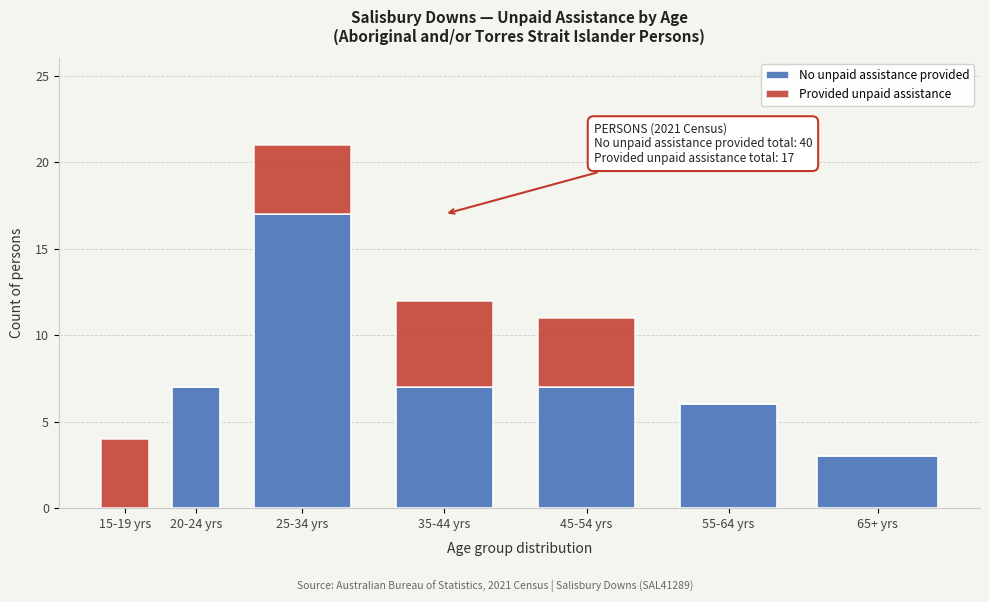

Reading right to left, what are the values for No unpaid assistance provided?

65+ yrs=3	55-64 yrs=6	45-54 yrs=7	35-44 yrs=7	25-34 yrs=17	20-24 yrs=7	15-19 yrs=0